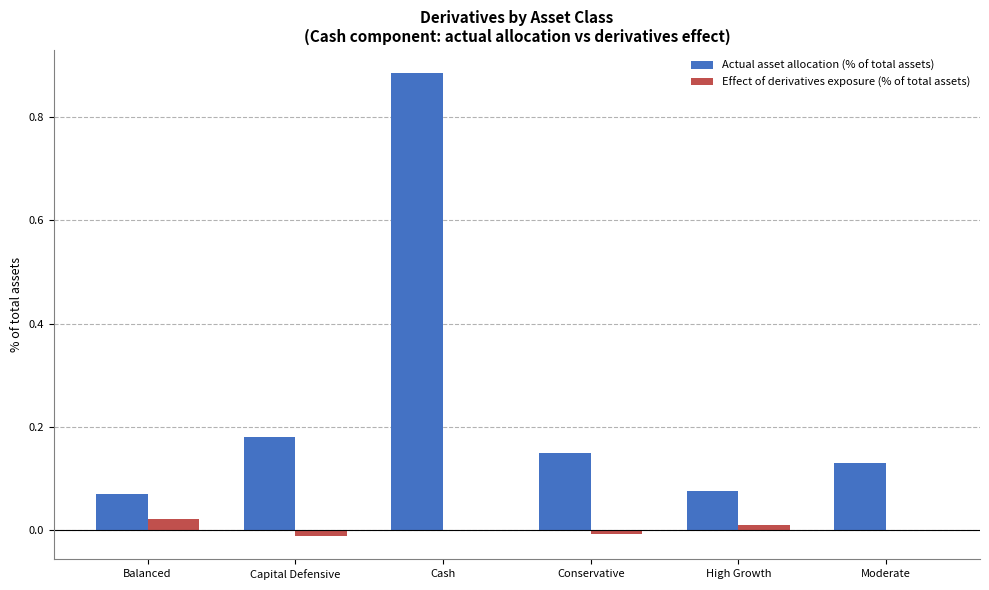

Which series has the largest total across all categories?

Actual asset allocation (% of total assets)